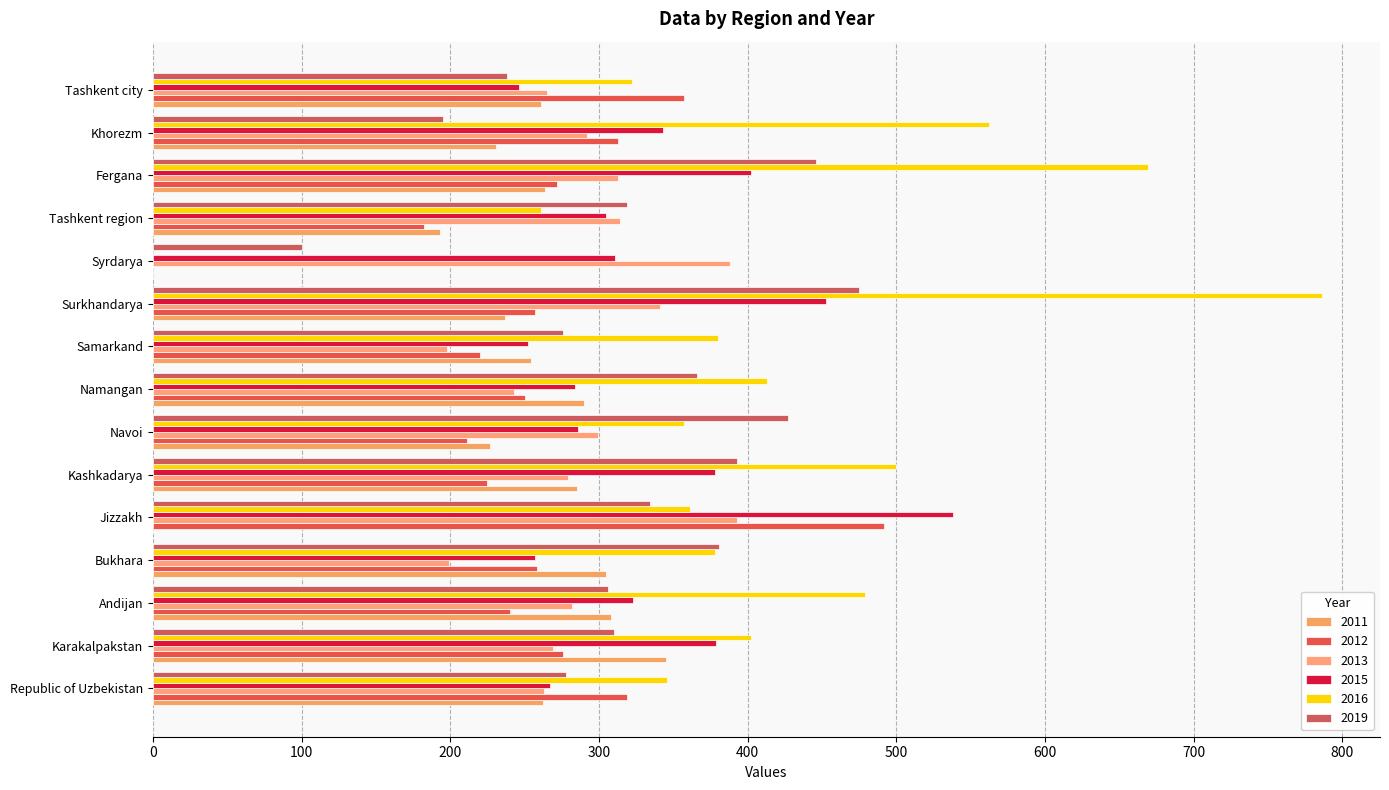

Reading right to left, what are all the values shown in this chart?

2011: 261	231	264	193	0	237	254	290	227	285	0	305	308	345	262
2012: 357	313	272	182	0	257	220	250	211	225	492	258	240	276	319
2013: 265	292	313	314	388	341	198	243	299	279	393	199	282	269	263
2015: 246	343	402	305	311	453	252	284	286	378	538	257	323	379	267
2016: 322	562	669	261	0	786	380	413	357	500	361	378	479	402	346
2019: 238	195	446	319	100	475	276	366	427	393	334	381	306	310	278